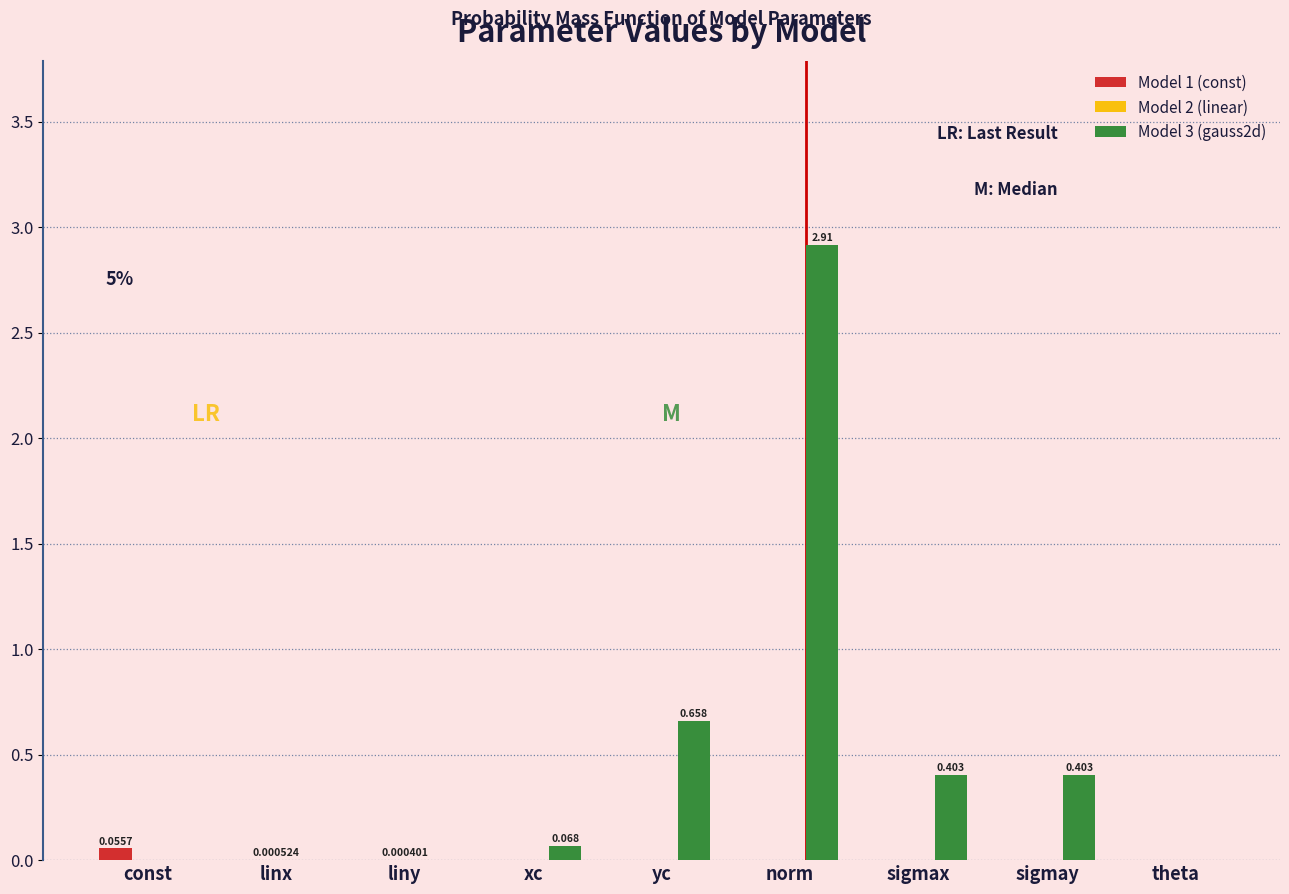

Which label corresponds to the largest value in the chart?

norm